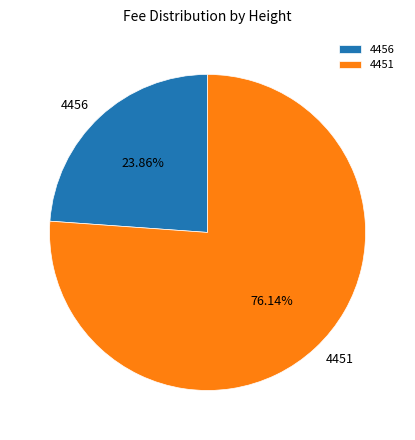

Which category has the biggest portion of the pie?

4451